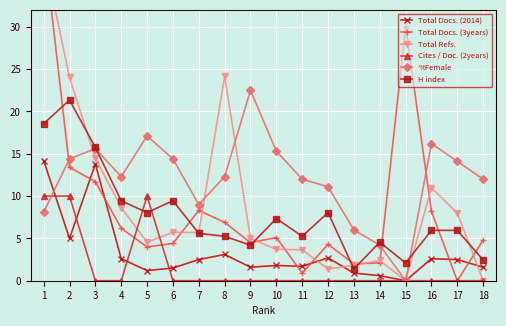

What is the sum of the %Female values at 1 and 4?

20.4